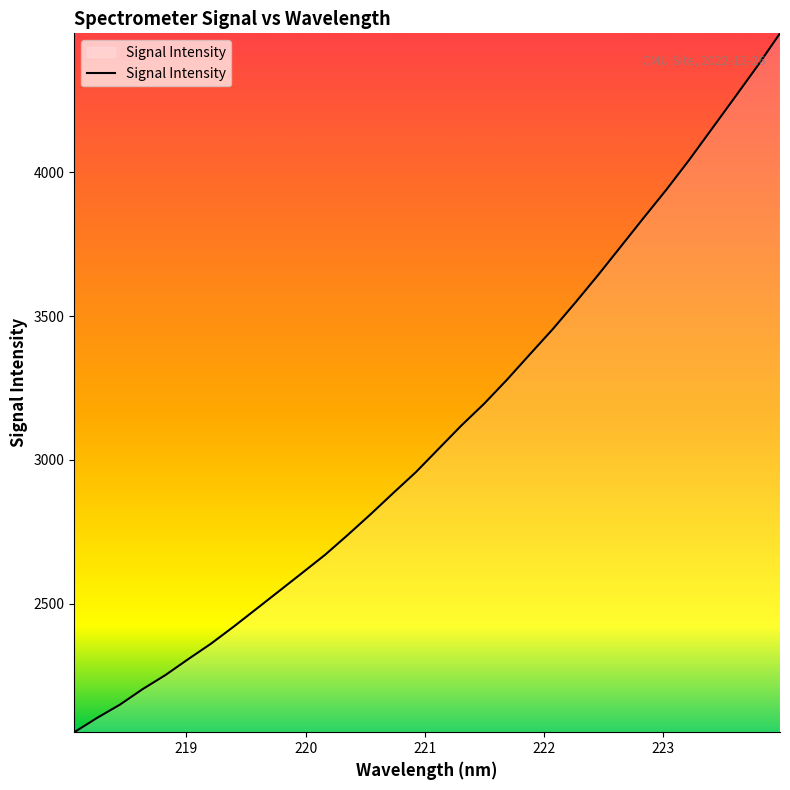

What is the smallest value displayed?

2054.2